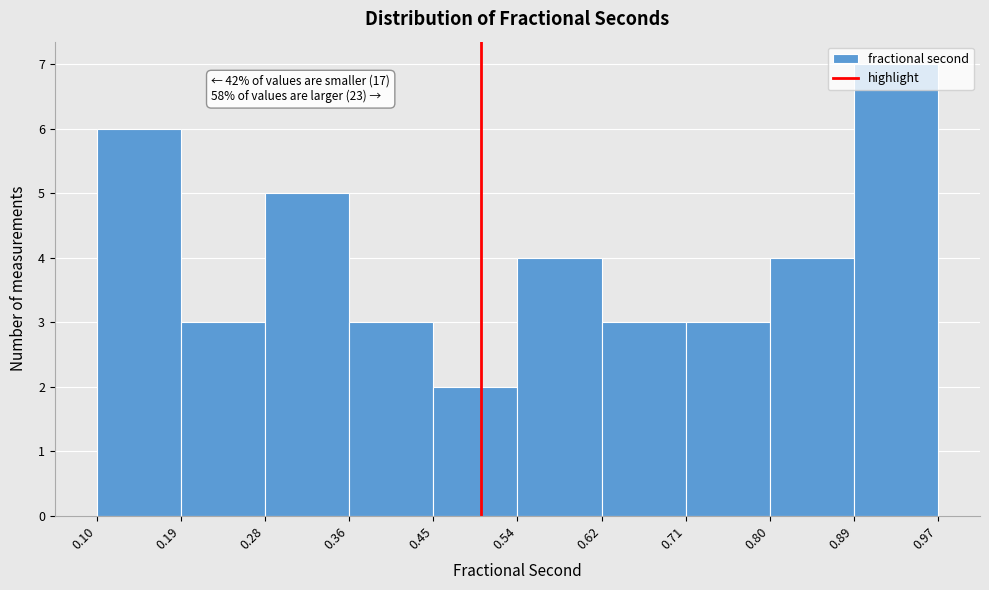

Which range on the x-axis has the tallest bar?

0.89 to 0.97